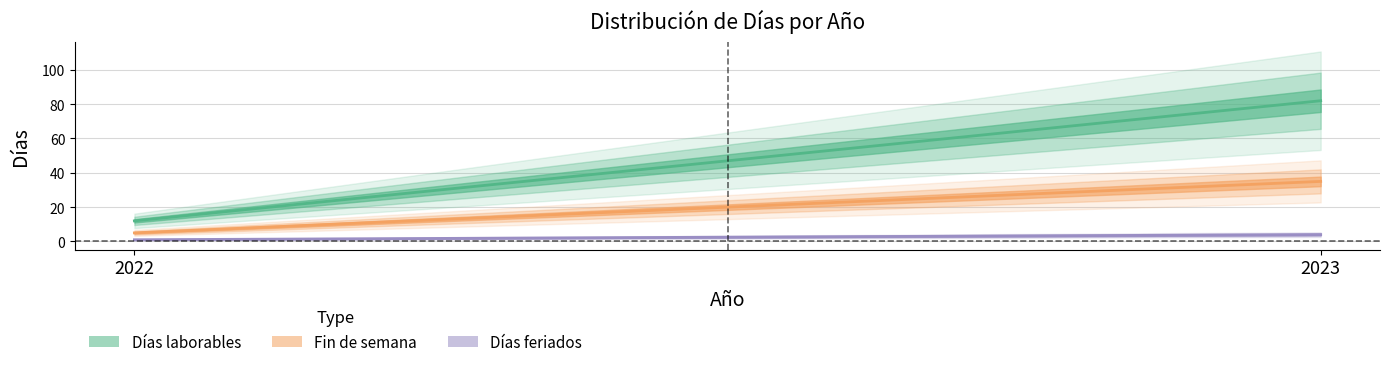

Which series has the widest spread of values?

Días laborables